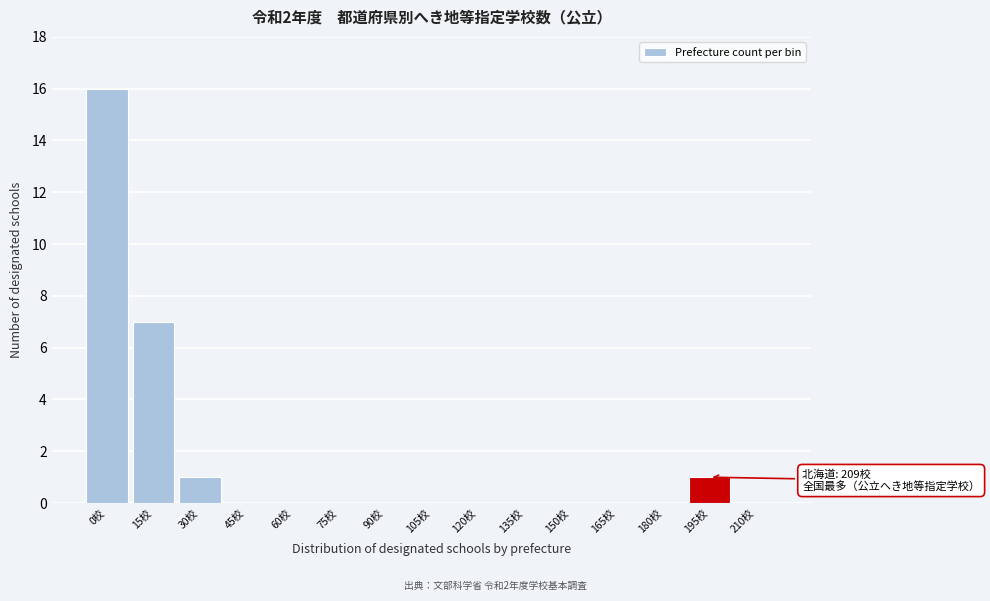

Reading left to right, extract all data points from this chart.

0校=16	15校=7	30校=1	45校=0	60校=0	75校=0	90校=0	105校=0	120校=0	135校=0	150校=0	165校=0	180校=0	195校=1	210校=0